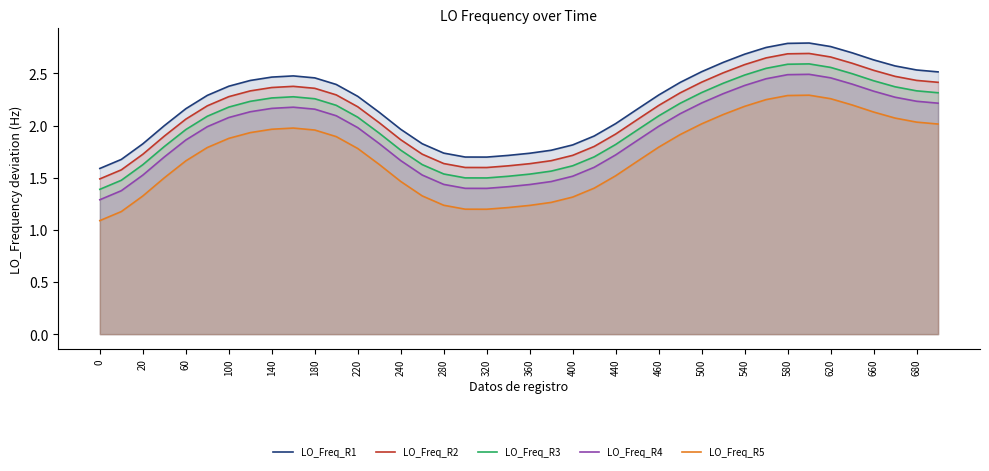

What is the spread (max minus min) of values at 660?

0.5